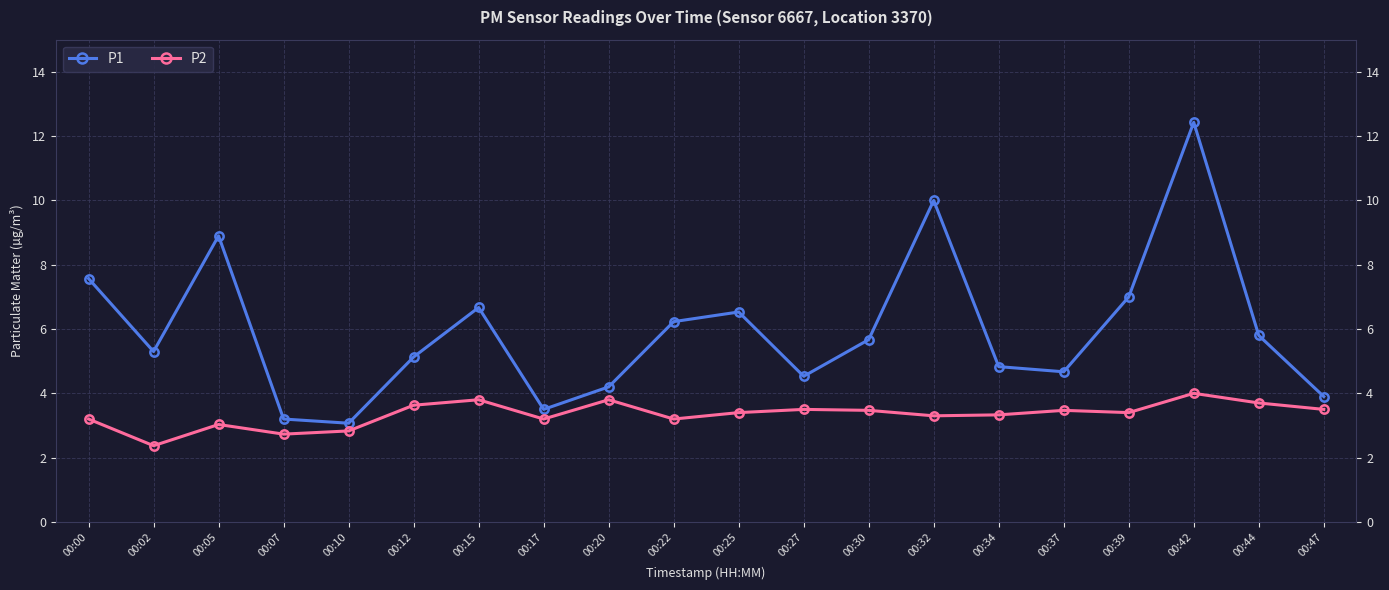

True or false: P2 has a value of 4.7 at 00:47.

False